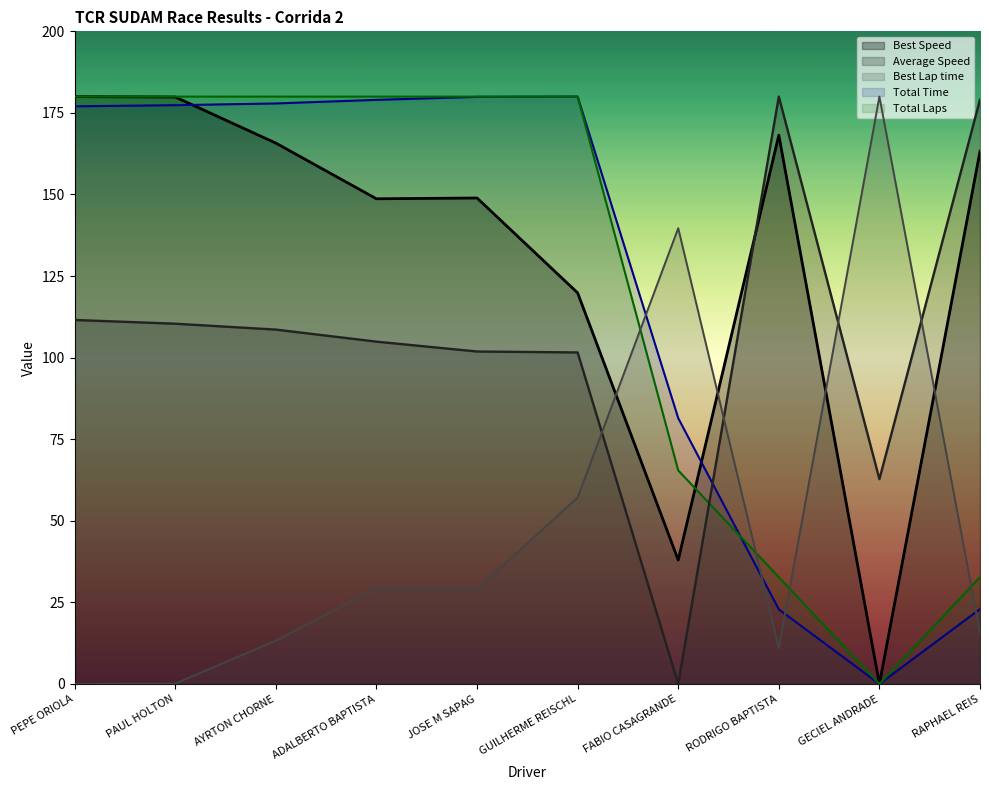

In Best Speed, how many points are lower than both neighbors (excluding endpoints)?

3